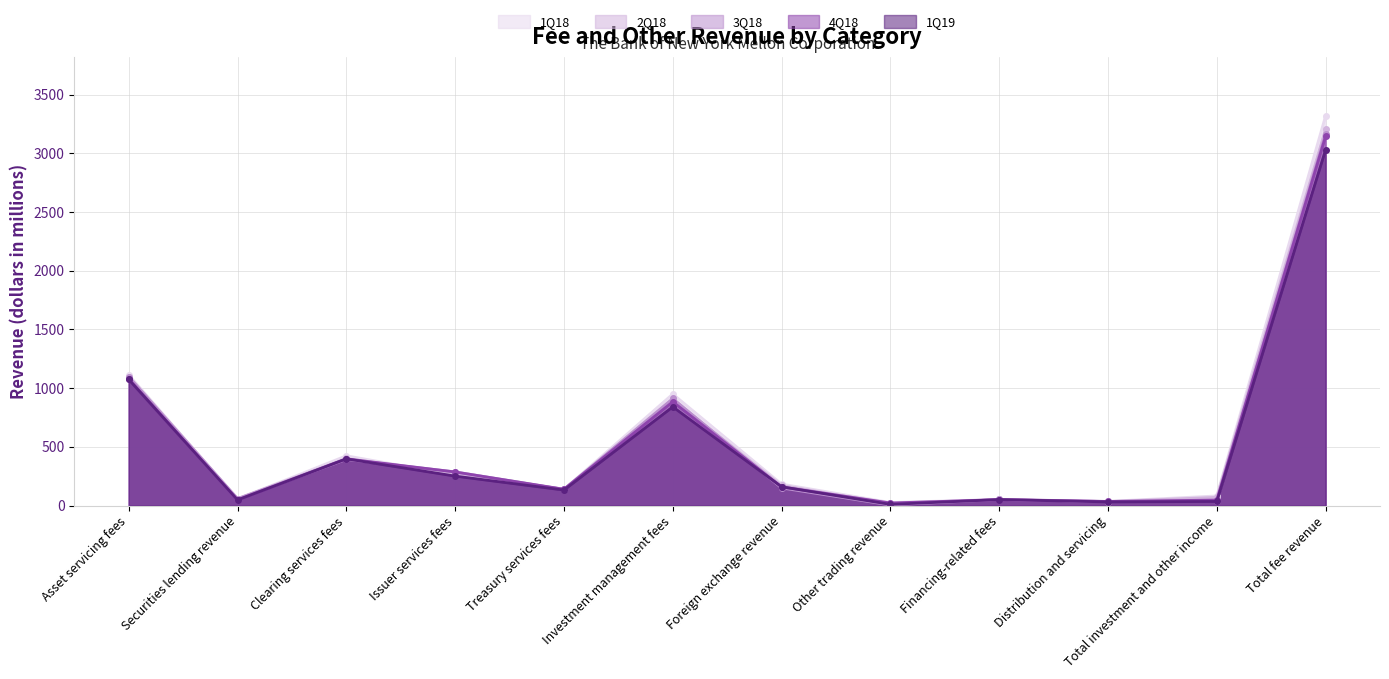

Which label corresponds to the largest value in the chart?

Total fee revenue